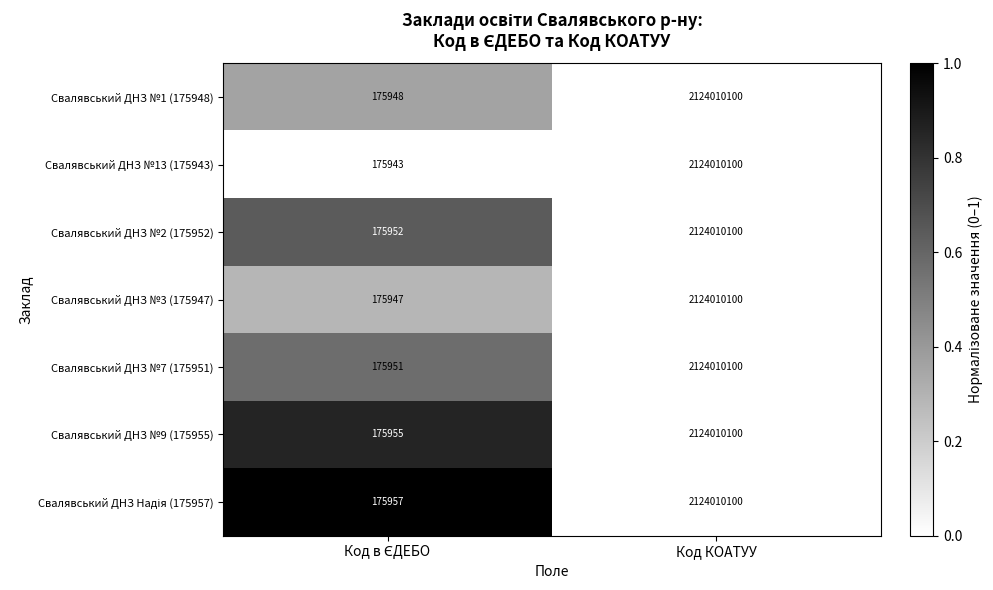

What is the total value across all series at Код КОАТУУ?

14868070700